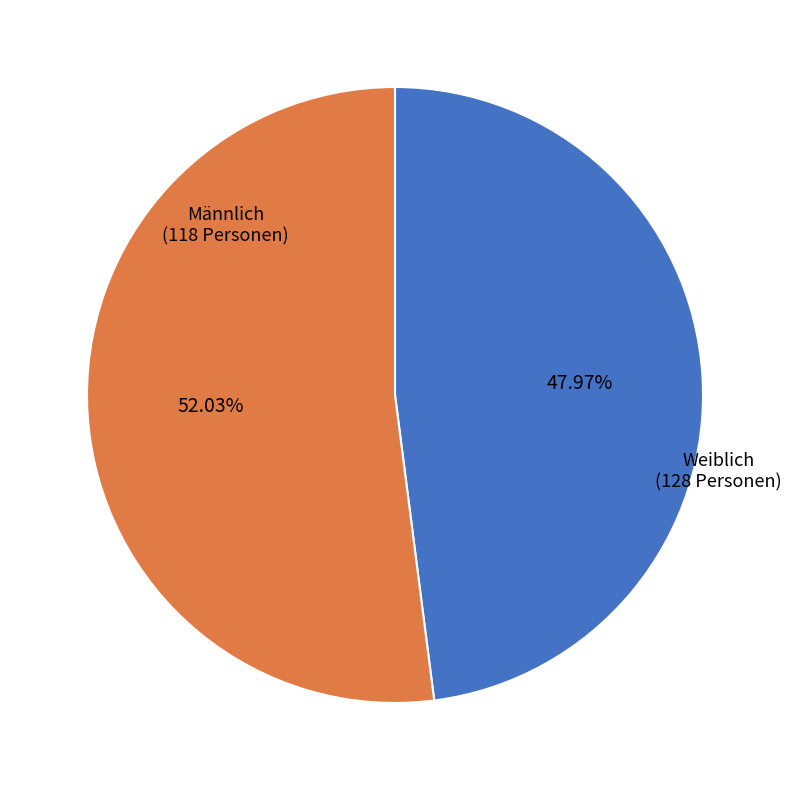

True or false: Weiblich accounts for 52% of the total.

True